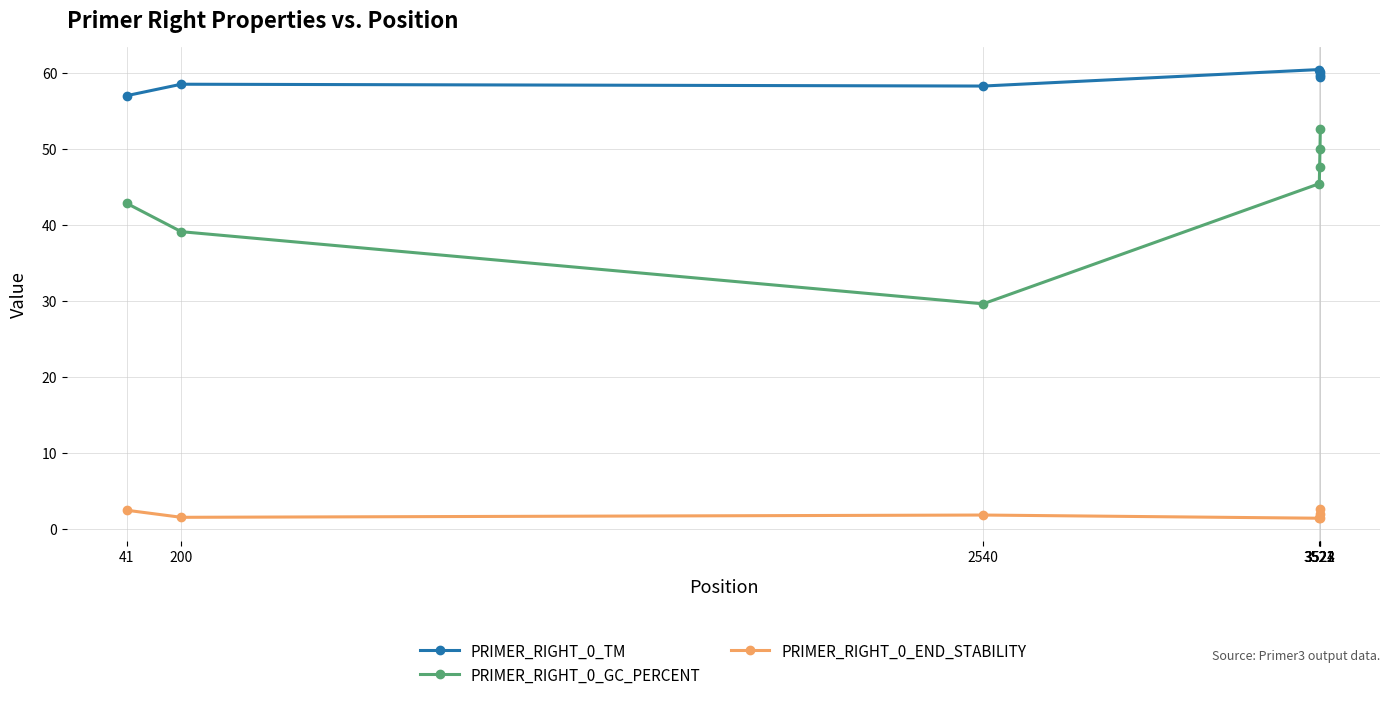

What is the lowest value of the PRIMER_RIGHT_0_TM series?

57.0